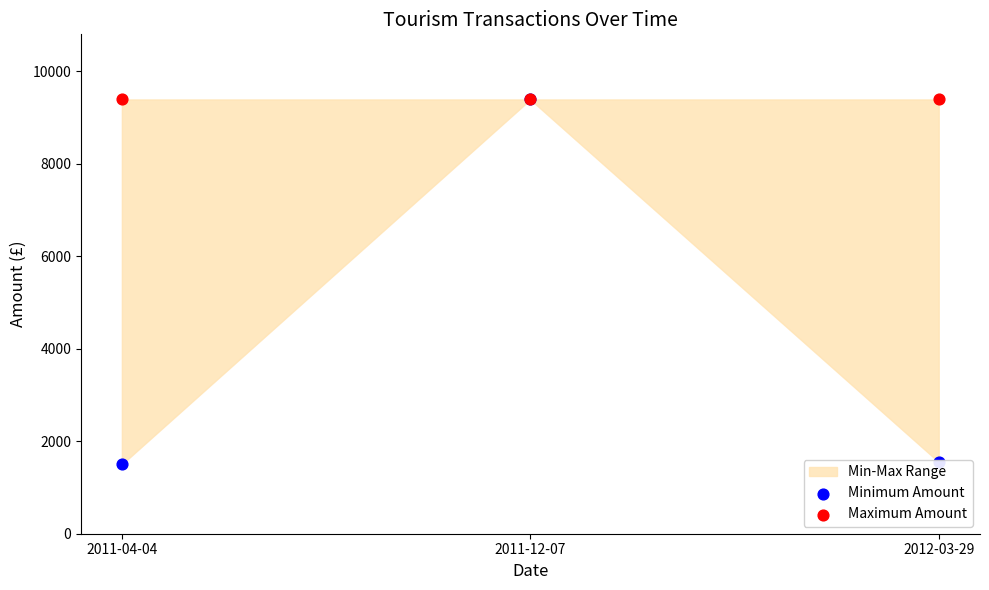

Which series contains the lowest Y value?

Minimum Amount